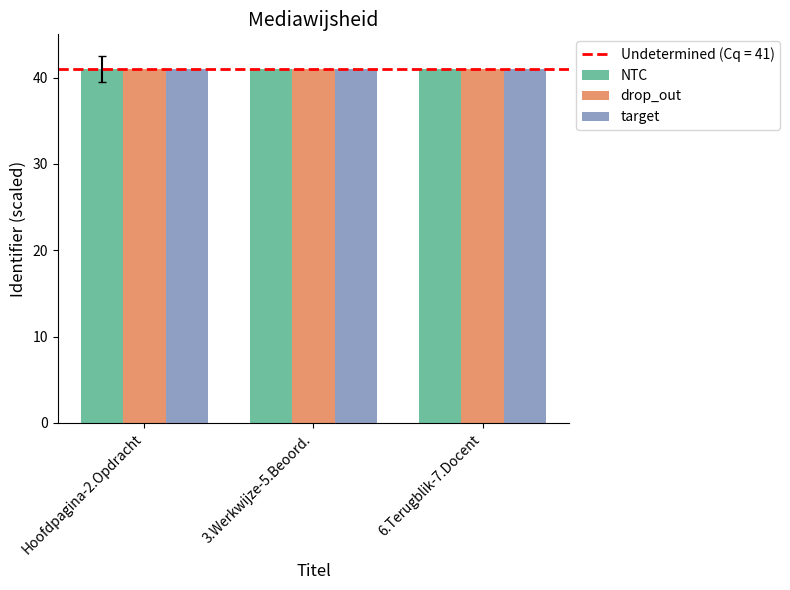

How many categories are shown in the chart?

3